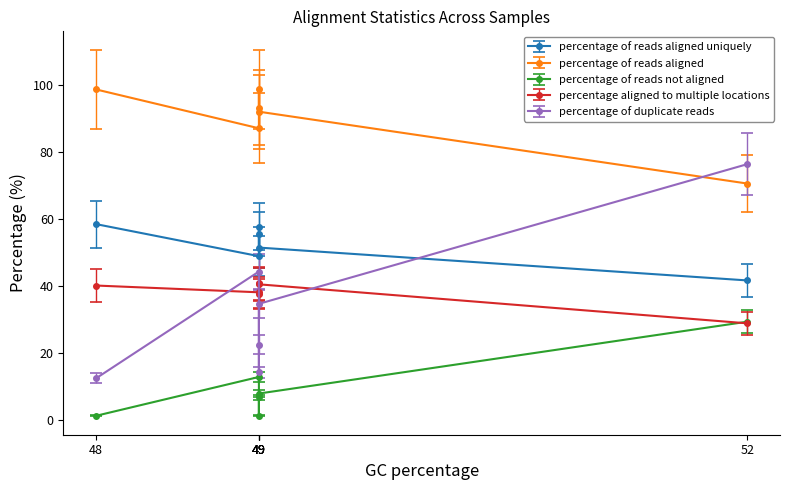

How many data points does each series have?

6